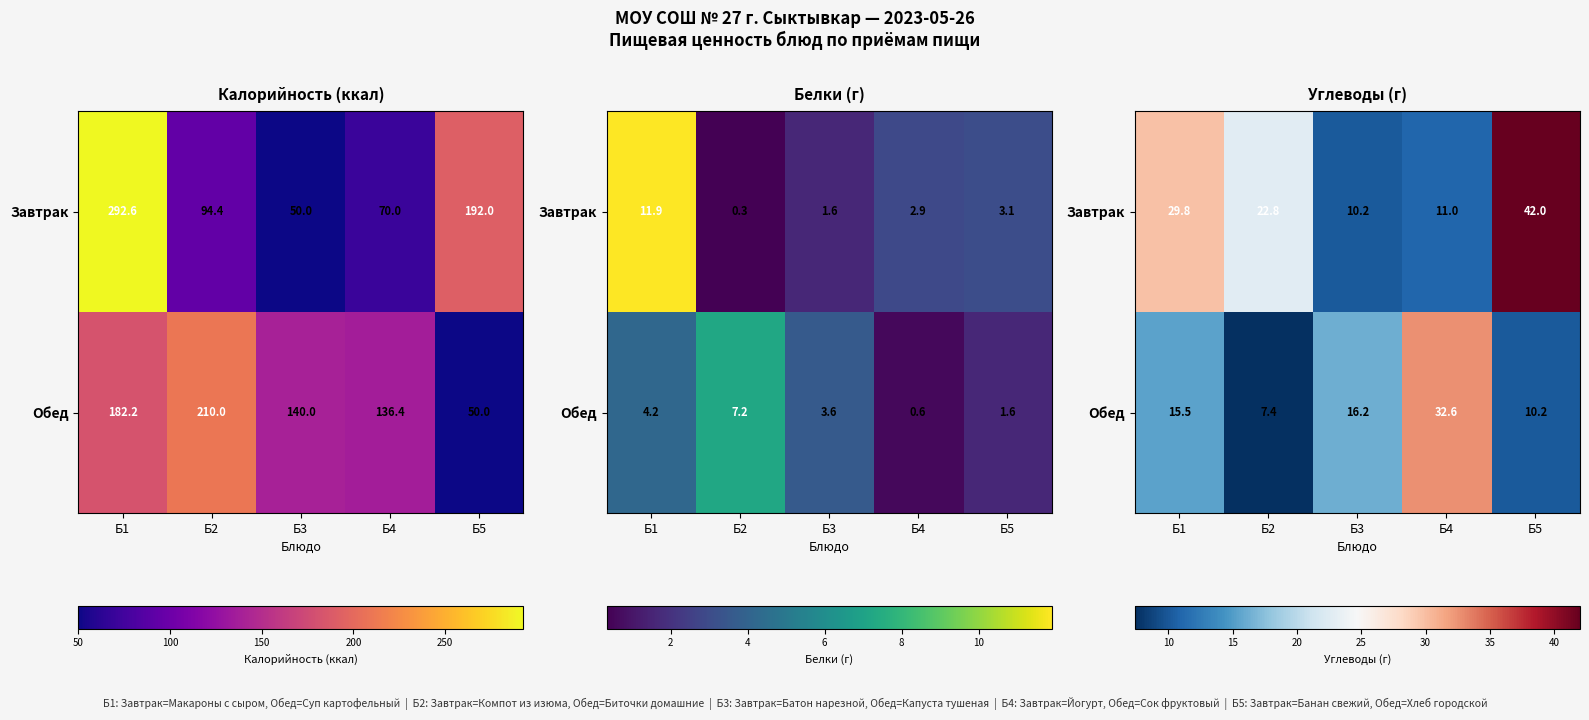

What is the difference between the second highest and second lowest values in the Обед series?

6.0